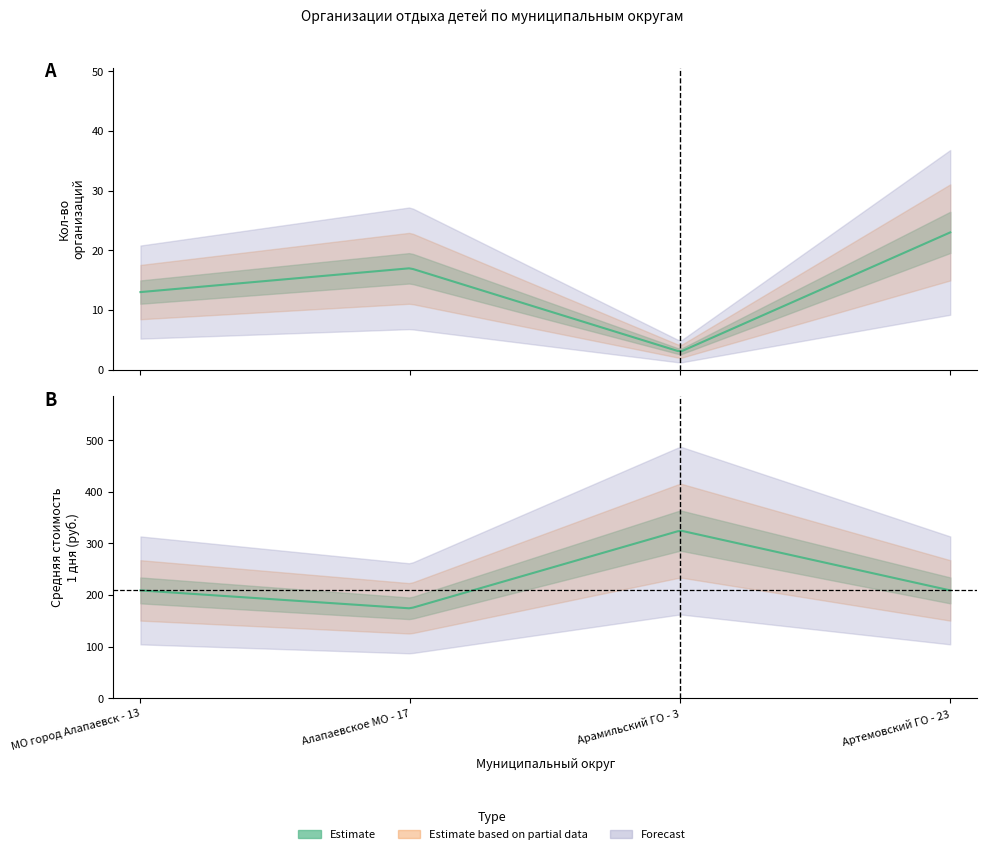

At how many categories does at least one series exceed 232?

1